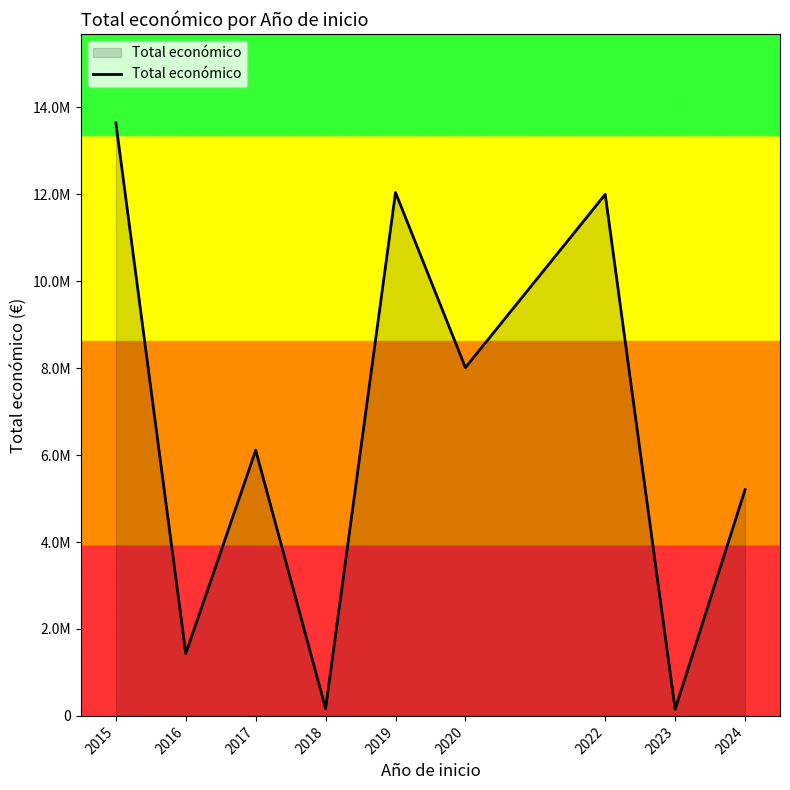

Reading left to right, list all the values displayed in this chart.

2015=13643054	2016=1436011	2017=6111801	2018=170121	2019=12043211	2020=8014100	2022=11999659	2023=150000	2024=5204069